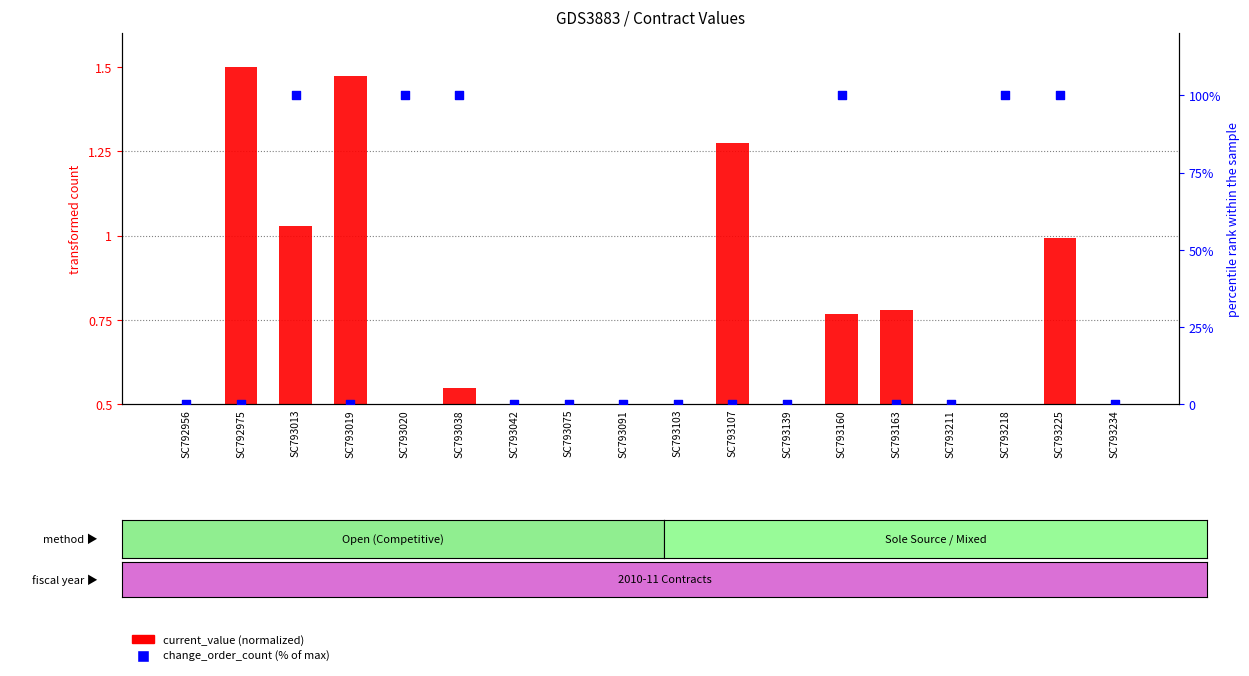

Which series contains the lowest Y value?

change_order_count (% of max)